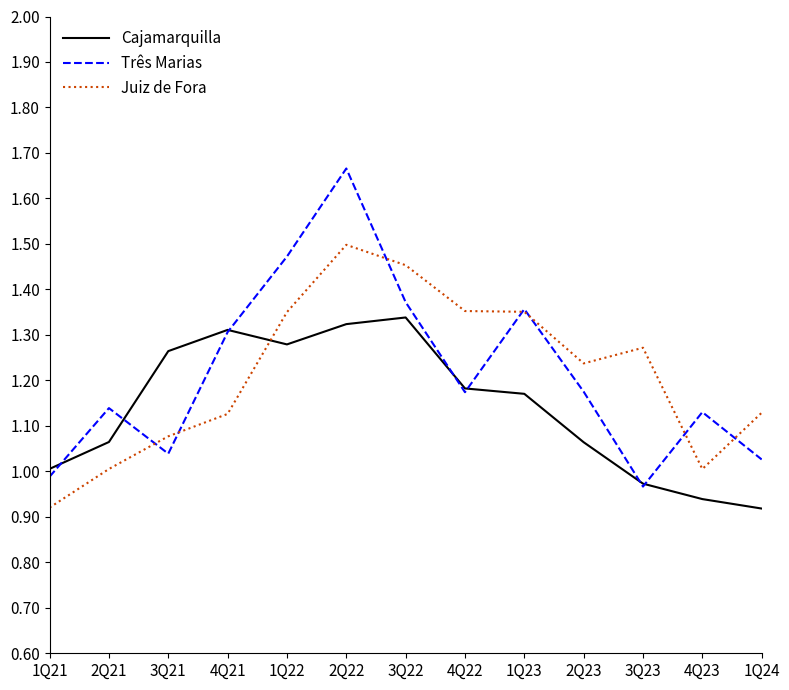

What is the difference between the highest and lowest values at 2Q22?

0.3